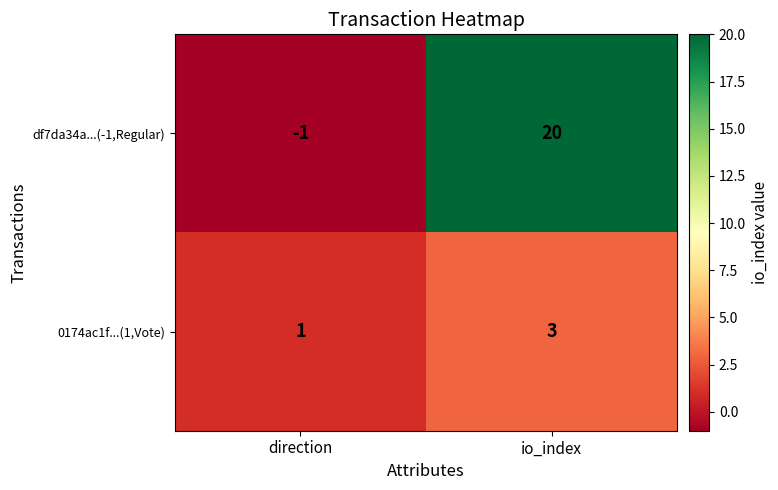

Is it true that df7da34a...(-1,Regular) equals 32 at io_index?

False